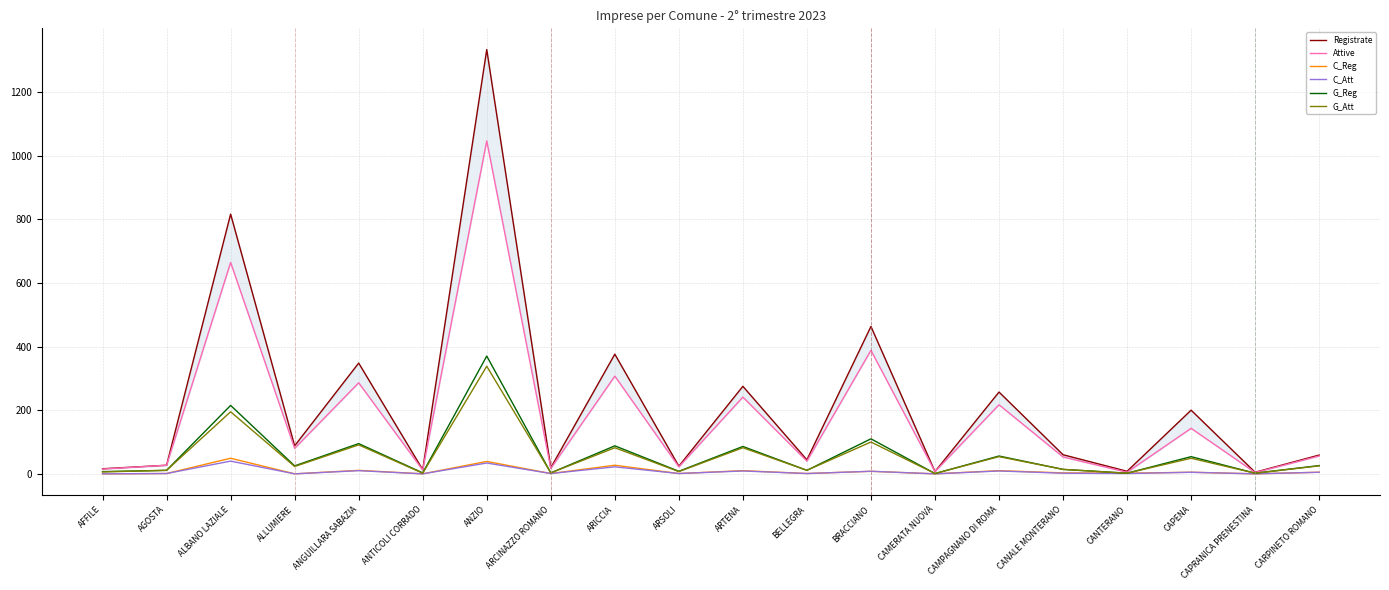

What is the total value across all series at ARCINAZZO ROMANO?

44